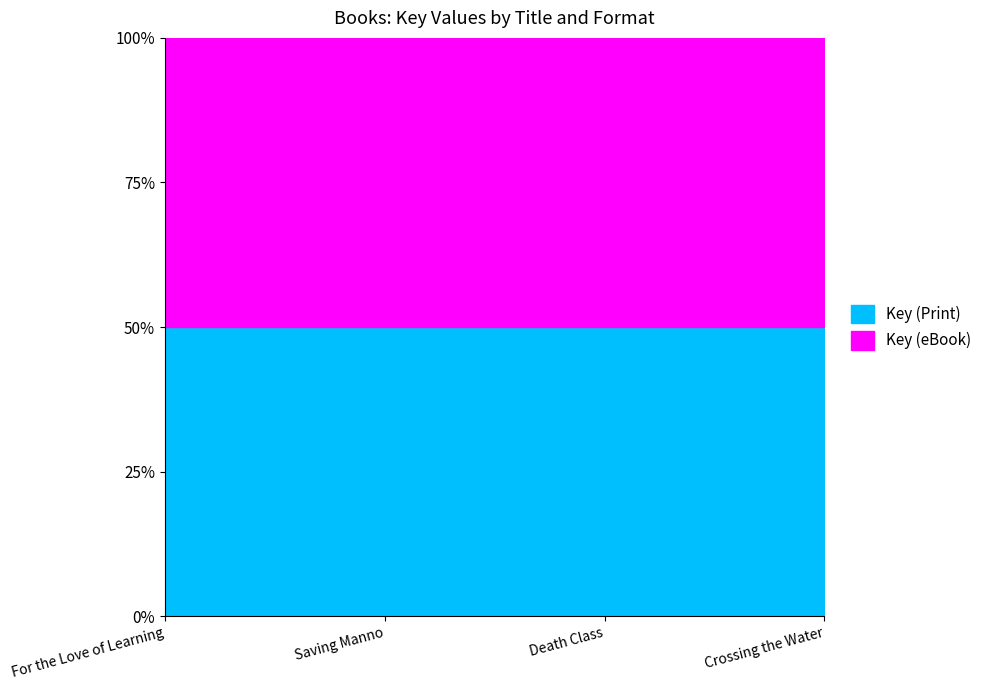

What is the approximate value of Key (eBook) at Saving Manno, to the nearest 100?

2142478900